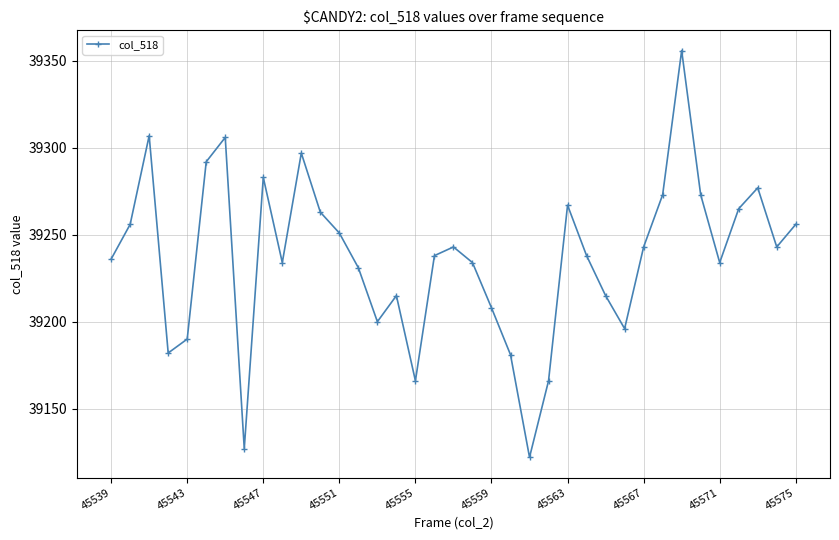

How many interior local peaks (higher than both neighbors) does the data have?

9